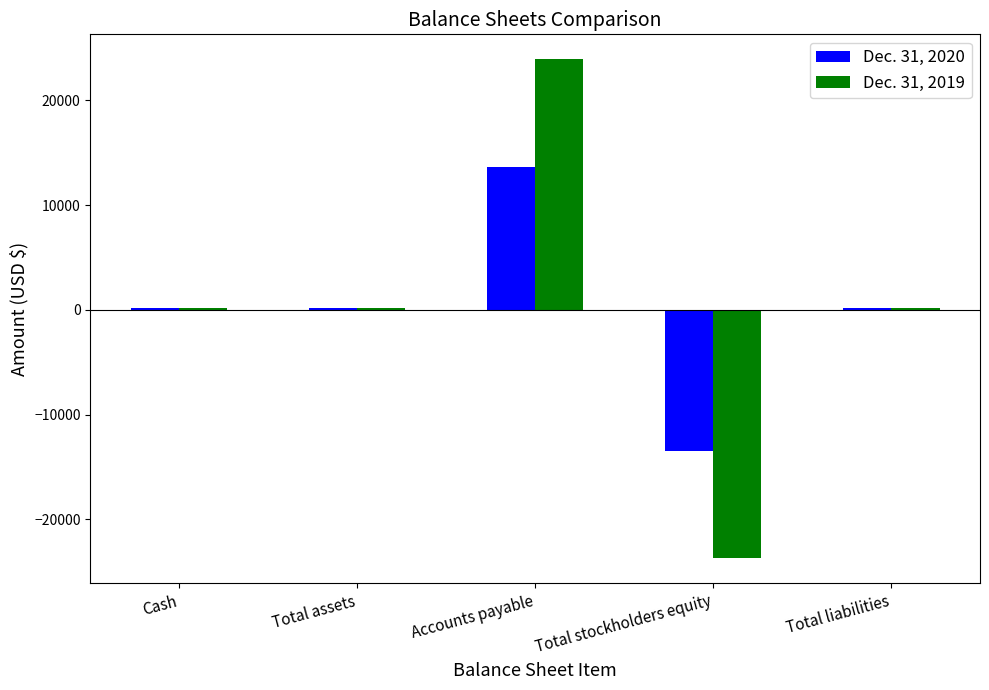

What is the average value of the Dec. 31, 2020 series?

162